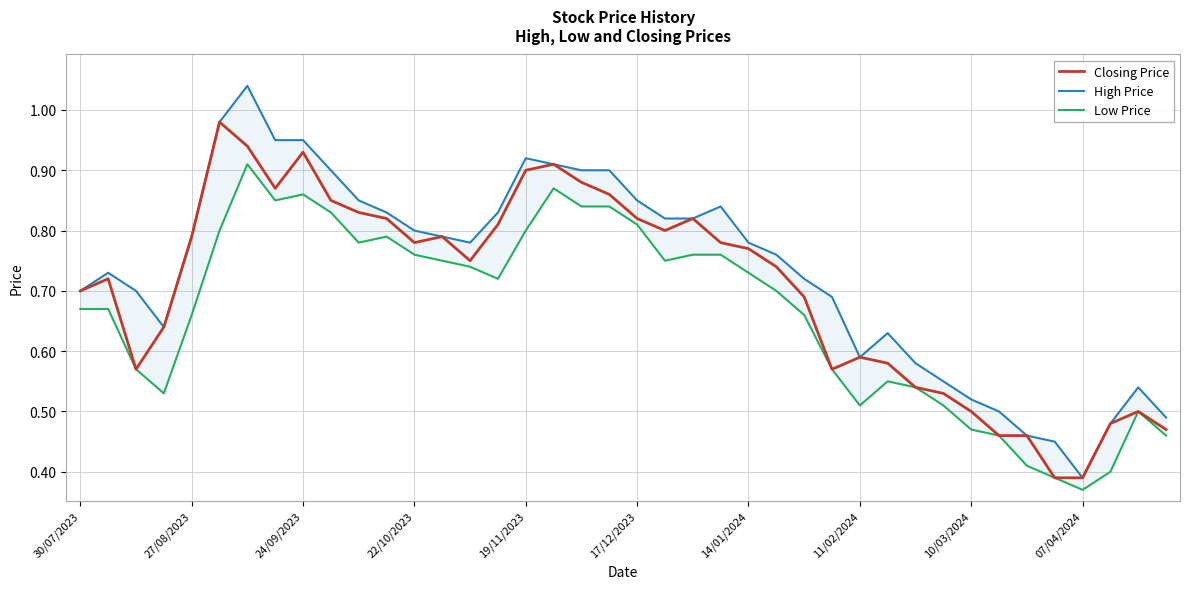

The High Price series shows 0.7 at 27. True or false?

True